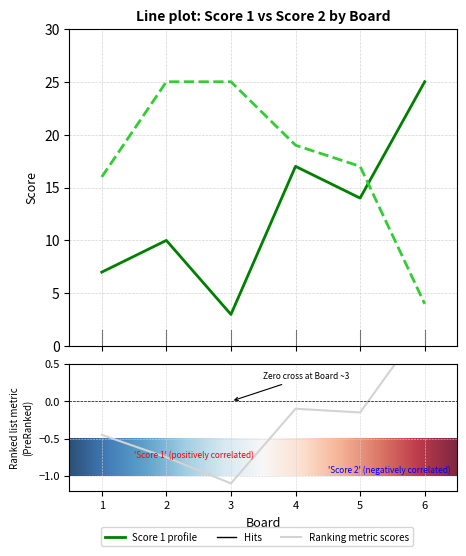

Where do Score 1 and Score 2 first cross each other?

5 and 6